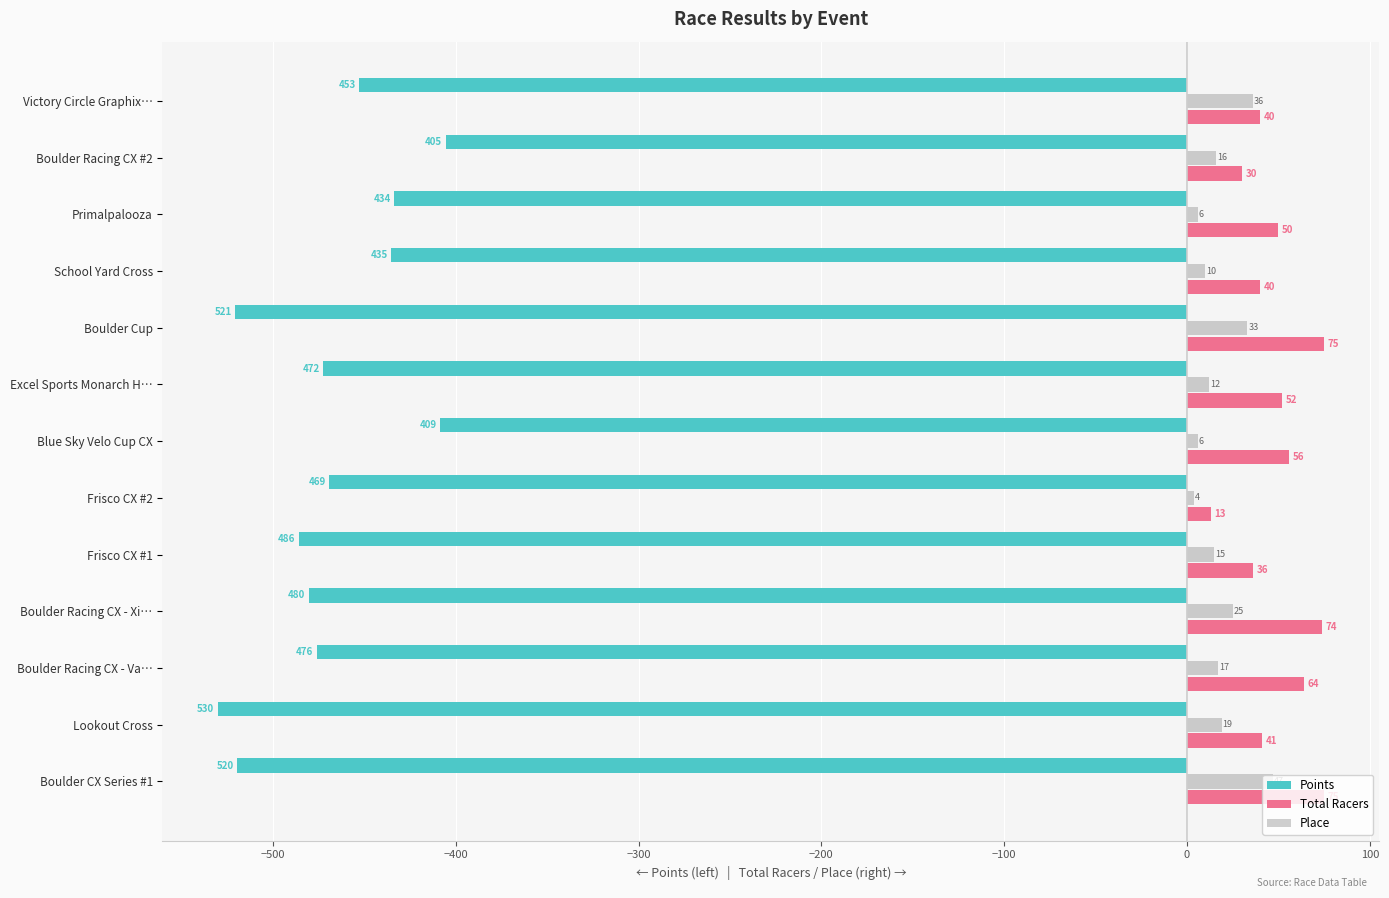

What is the sum of all Place values?

246.0